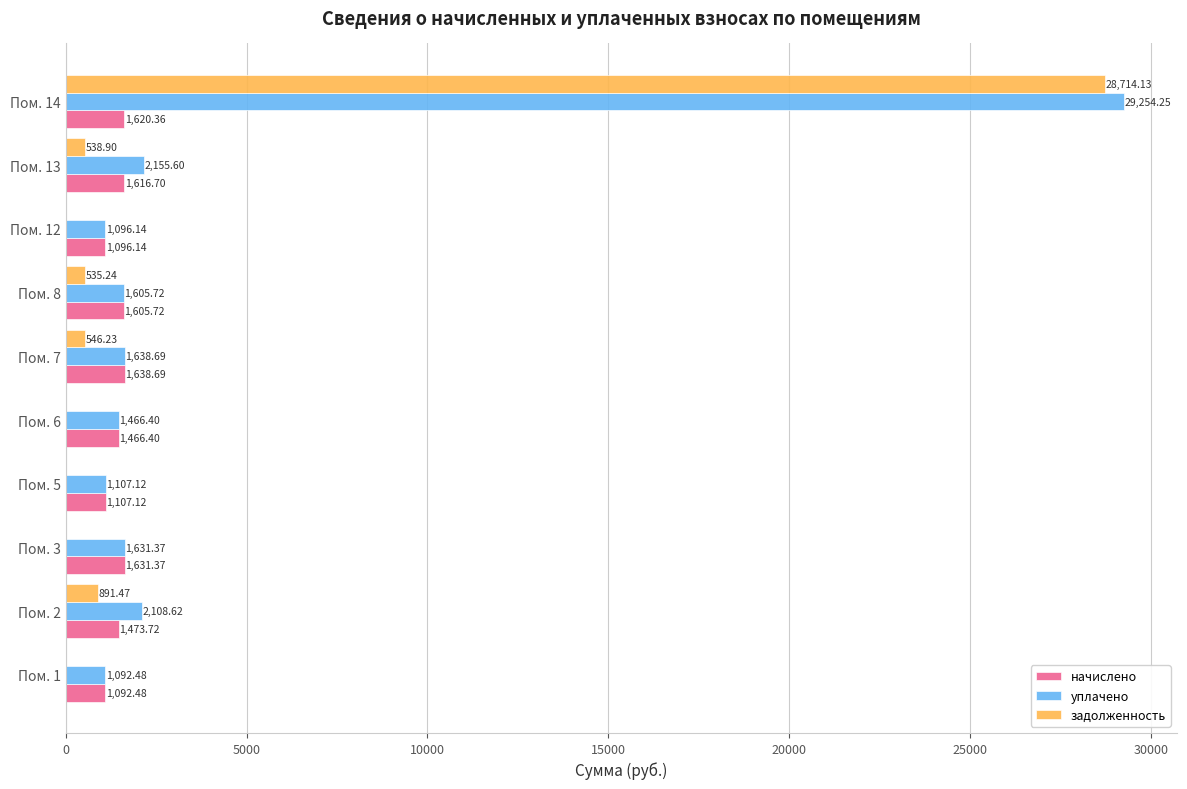

Which series has the largest total across all categories?

уплачено